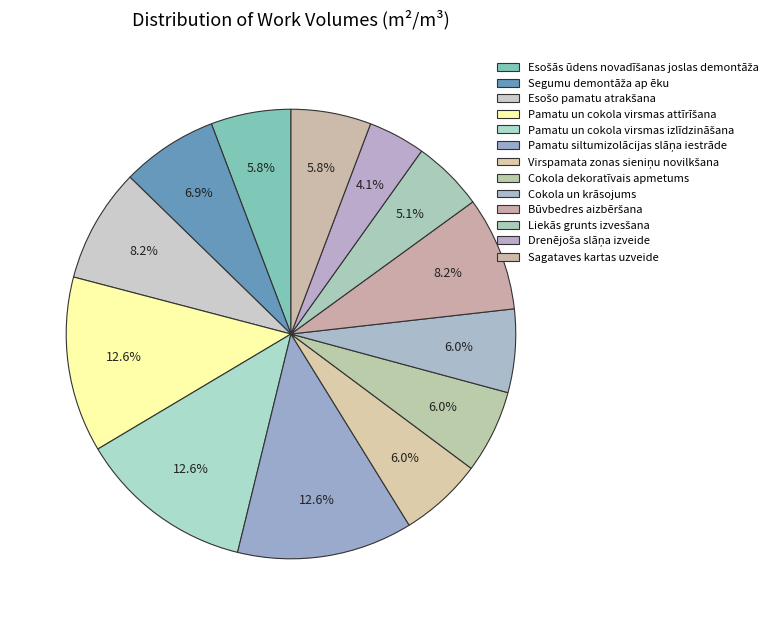

Is there any slice that represents more than half of the pie?

No